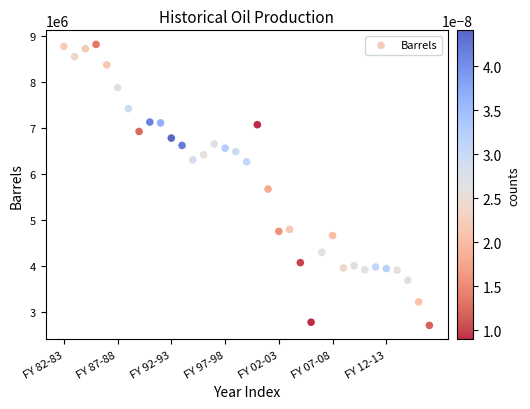

What Y value in the scatter plot is closest to 5761299?

5670119.6